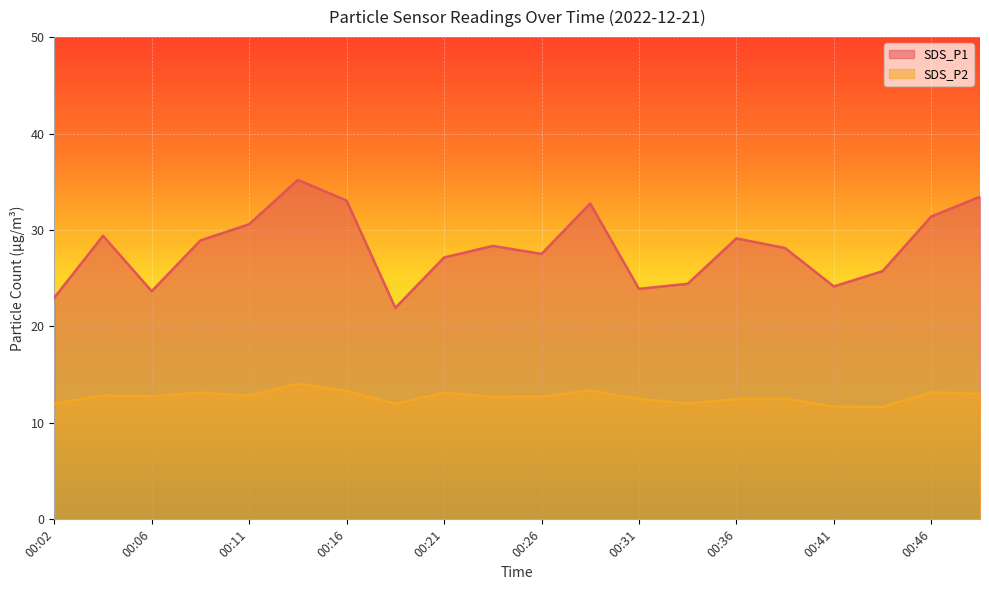

At which label does SDS_P1 first exceed 28?

00:04